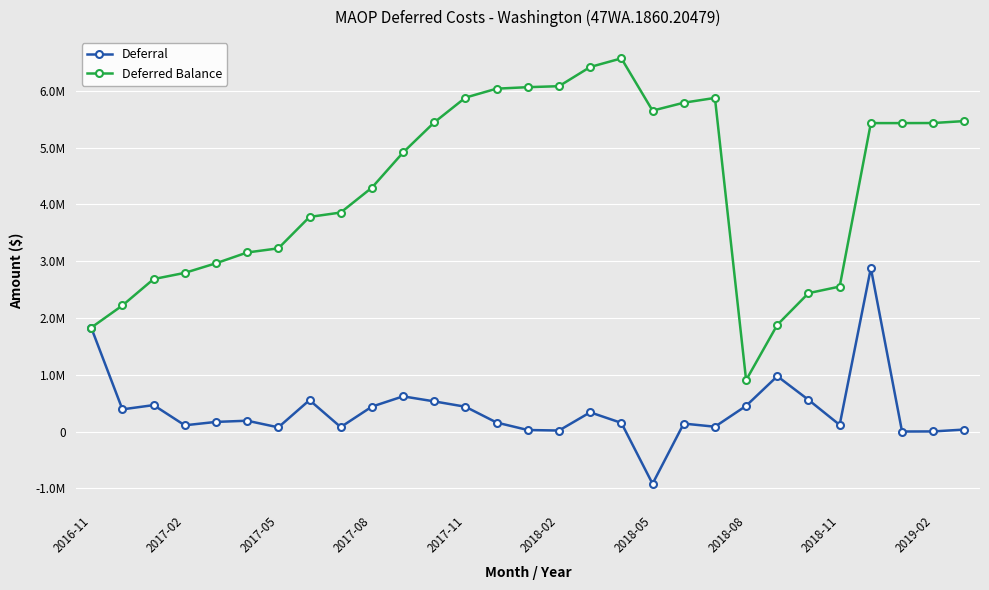

What are all the series names shown in the legend?

Deferral, Deferred Balance